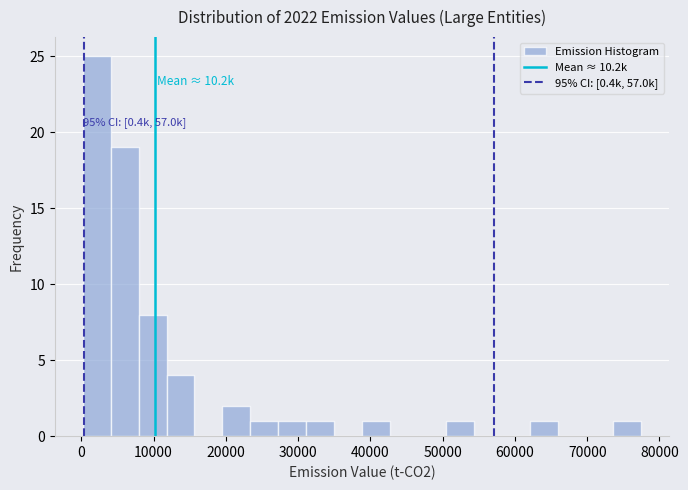

Around what value on the x-axis is the tallest bar? Give the approximate position of its centre, as read against the axis.

2000